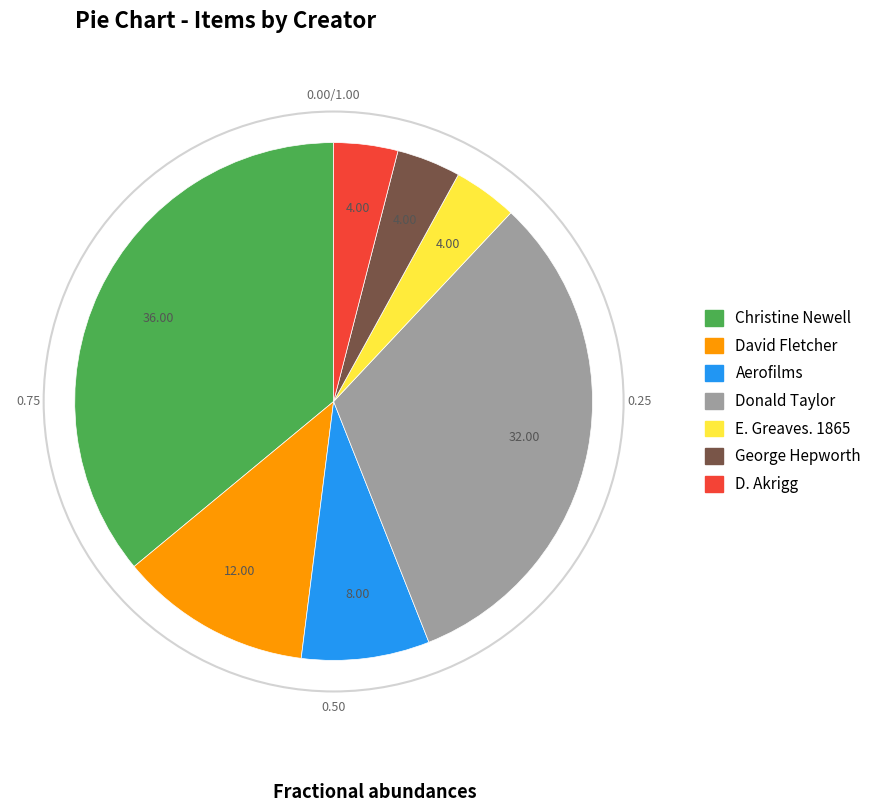

Combined, do E. Greaves. 1865 and Aerofilms account for over 50%?

No